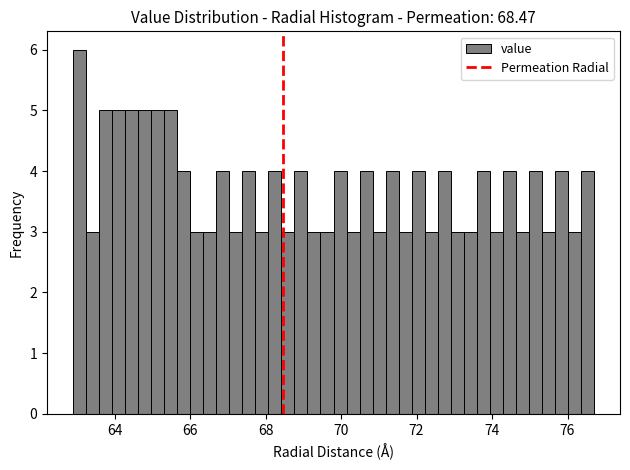

Around what value on the x-axis is the tallest bar? Give the approximate position of its centre, as read against the axis.

63.0